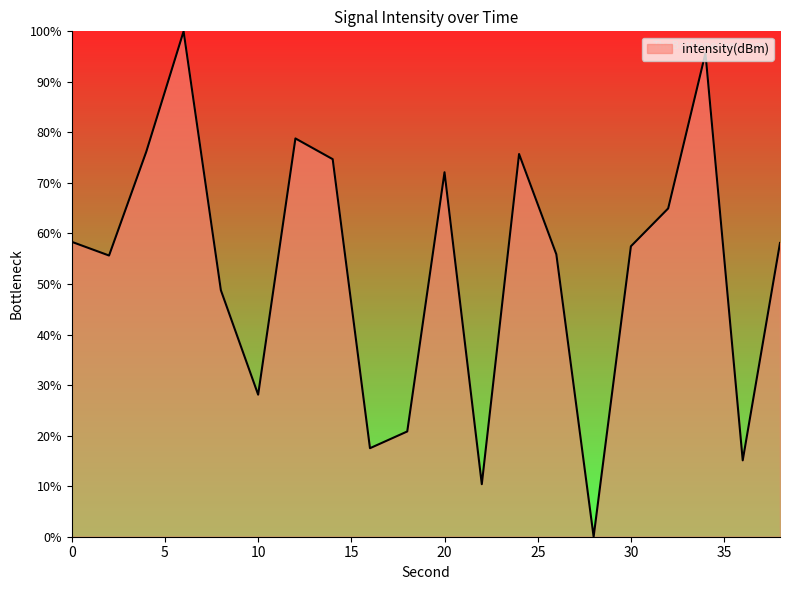

What is the difference between the maximum and minimum values?

100.0